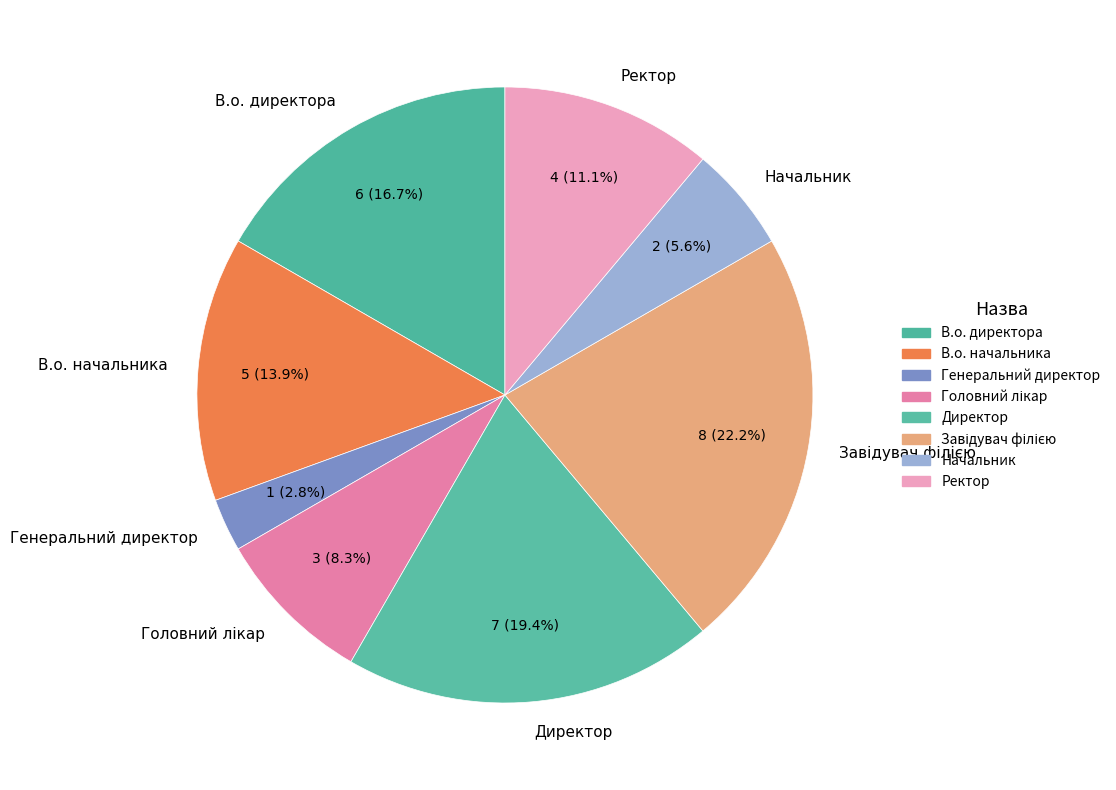

Does Генеральний директор represent more than half of the total?

No